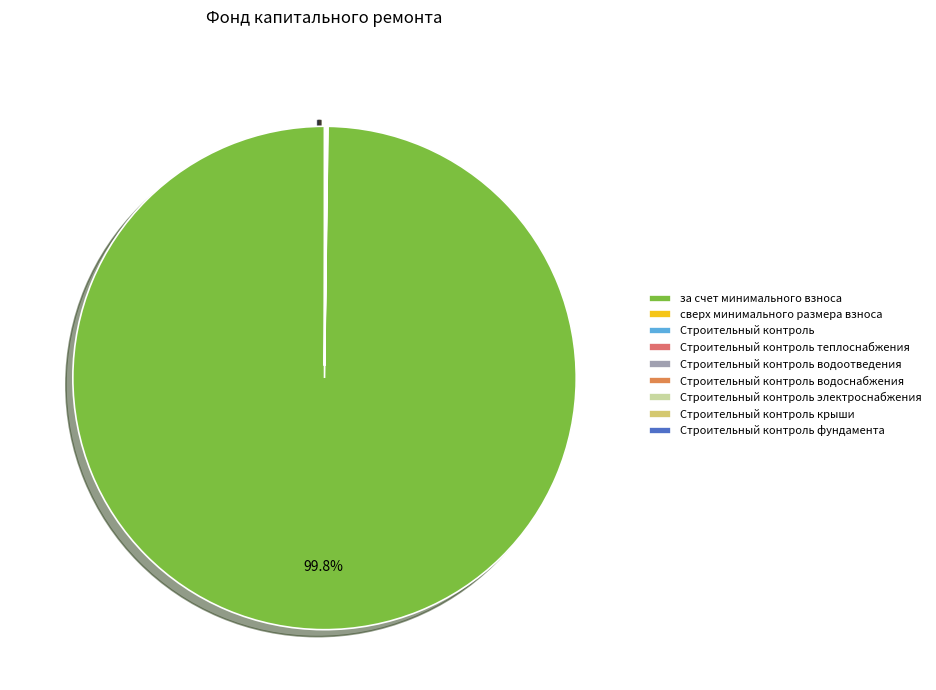

Which slice is the largest?

за счет минимального взноса